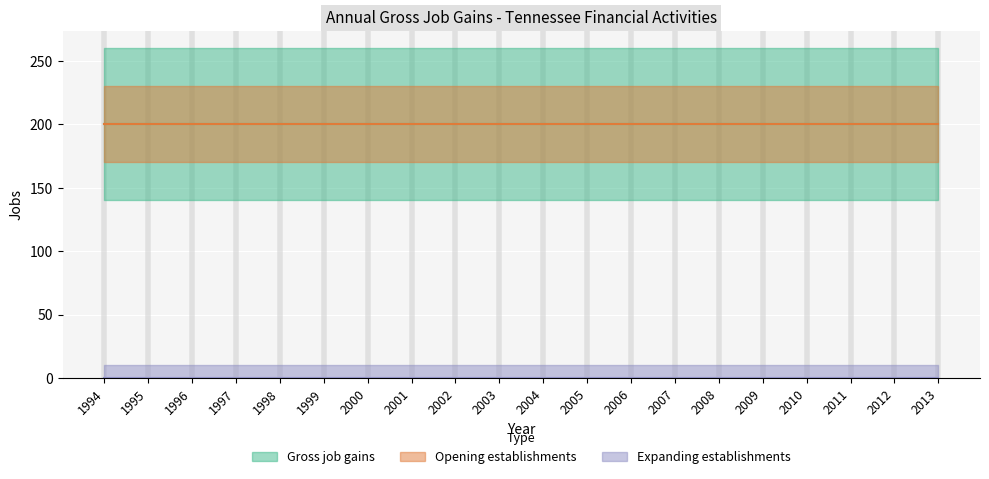

What are all the series names shown in the legend?

Gross job gains, Expanding establishments, Opening establishments